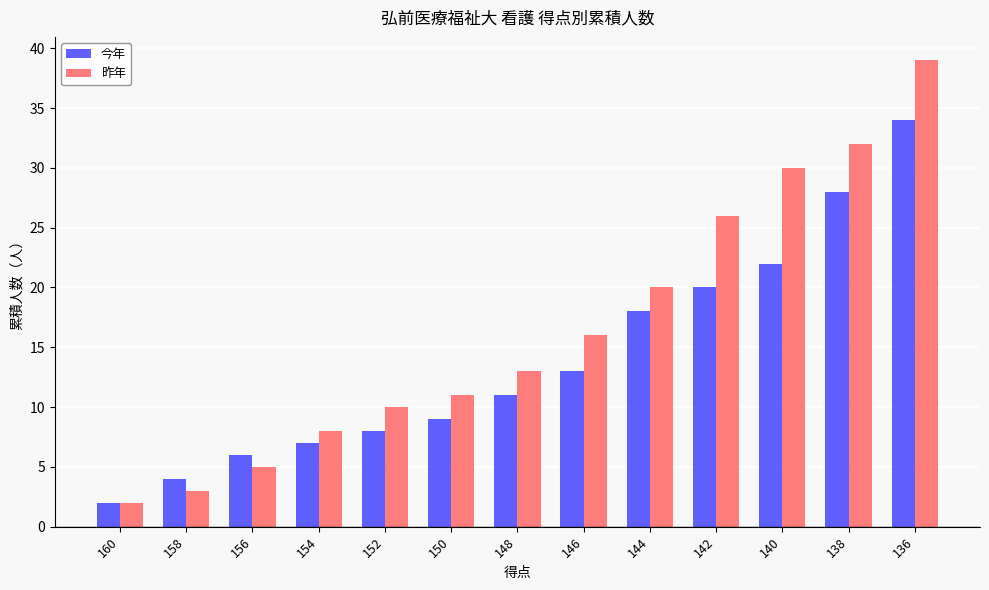

Reading right to left, list all the values displayed in this chart.

今年: 34	28	22	20	18	13	11	9	8	7	6	4	2
昨年: 39	32	30	26	20	16	13	11	10	8	5	3	2